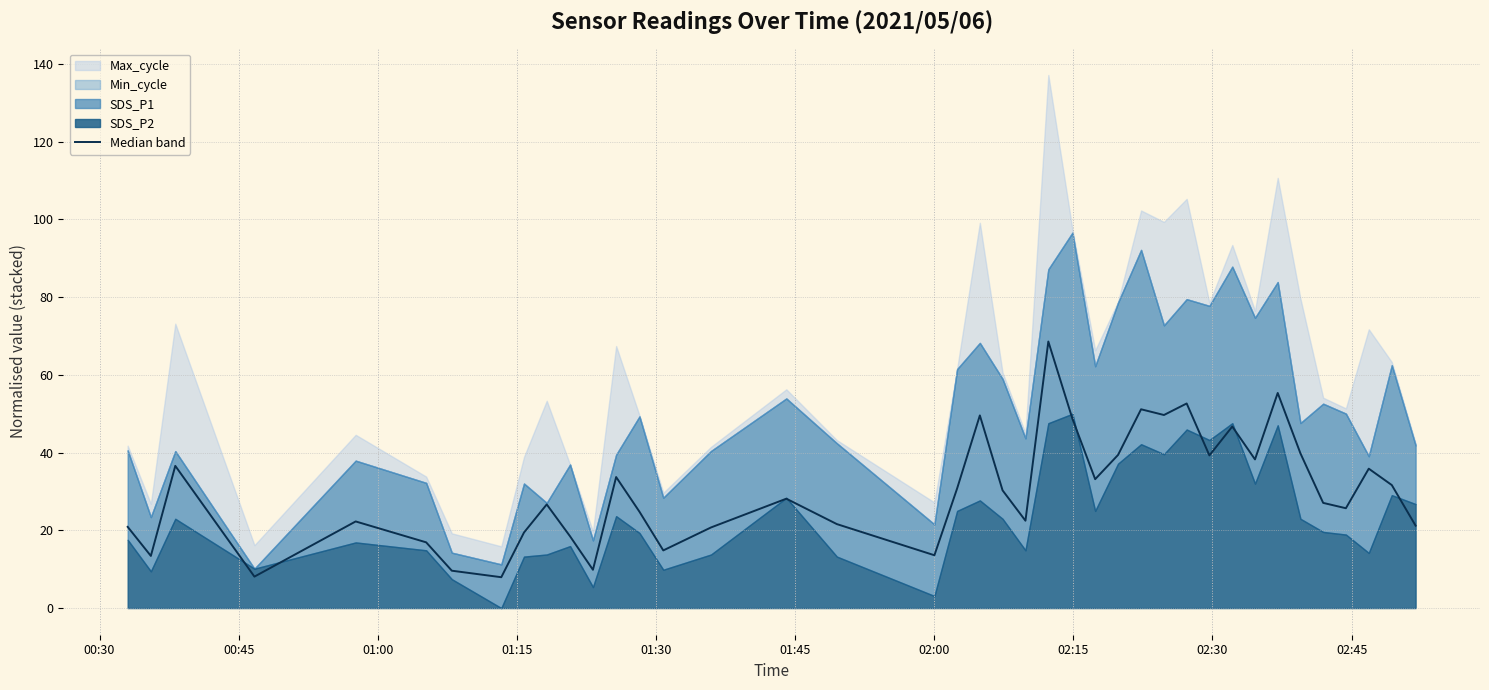

Is it true that the value at 01:15 is 8.1?

True